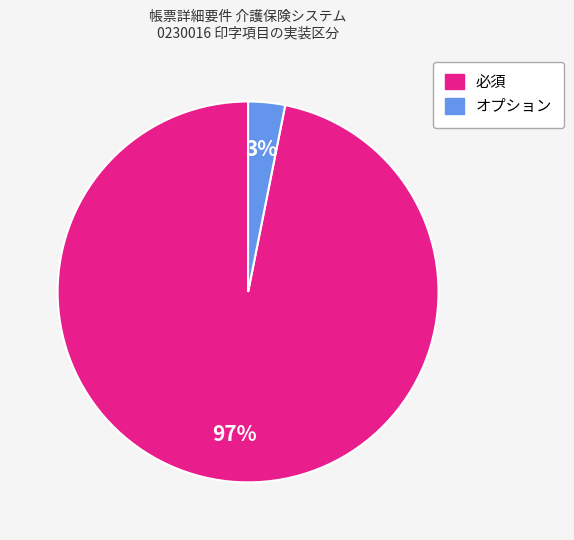

Rank the categories by value from highest to lowest.

必須, オプション